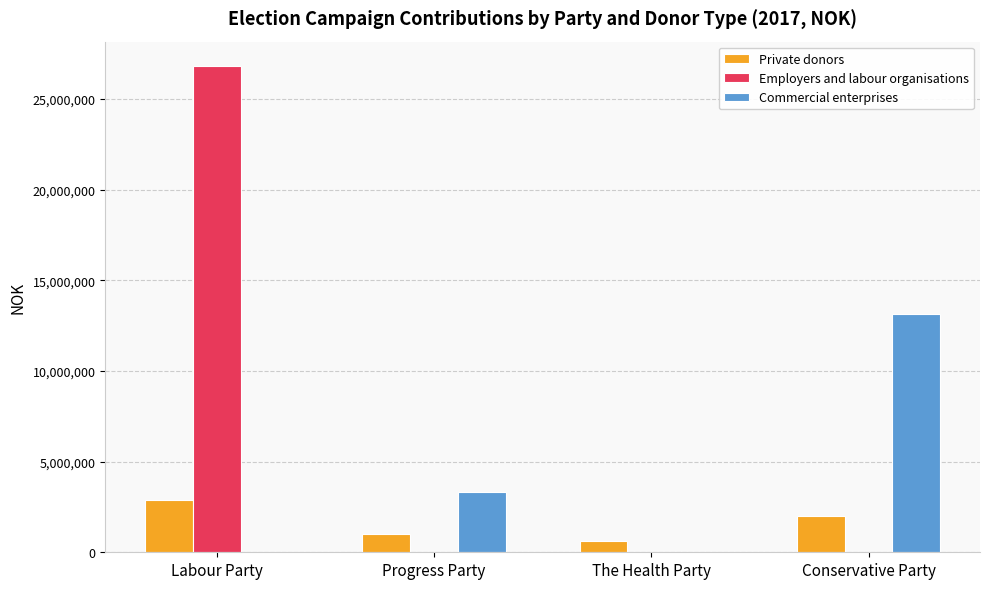

How many data points does each series have?

4